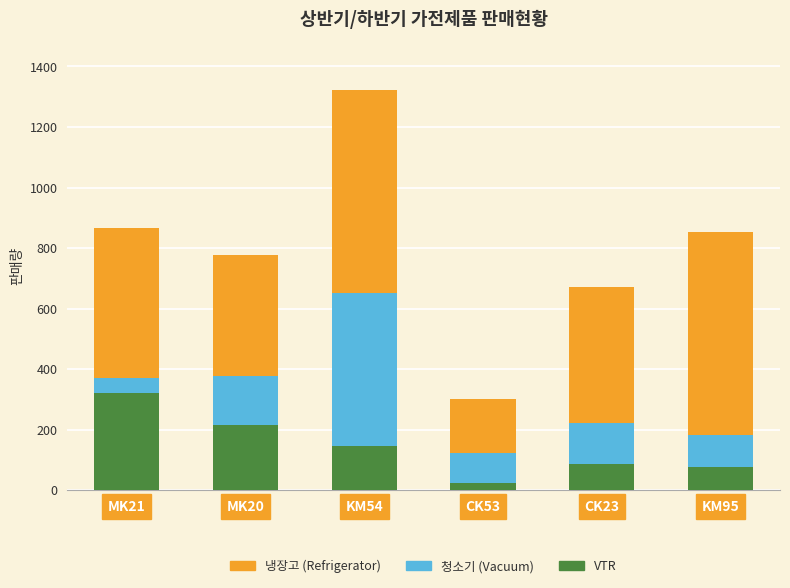

Reading right to left, list the values for the VTR series.

KM95=77.0	CK23=88.0	CK53=25.0	KM54=145.0	MK20=216.0	MK21=320.0